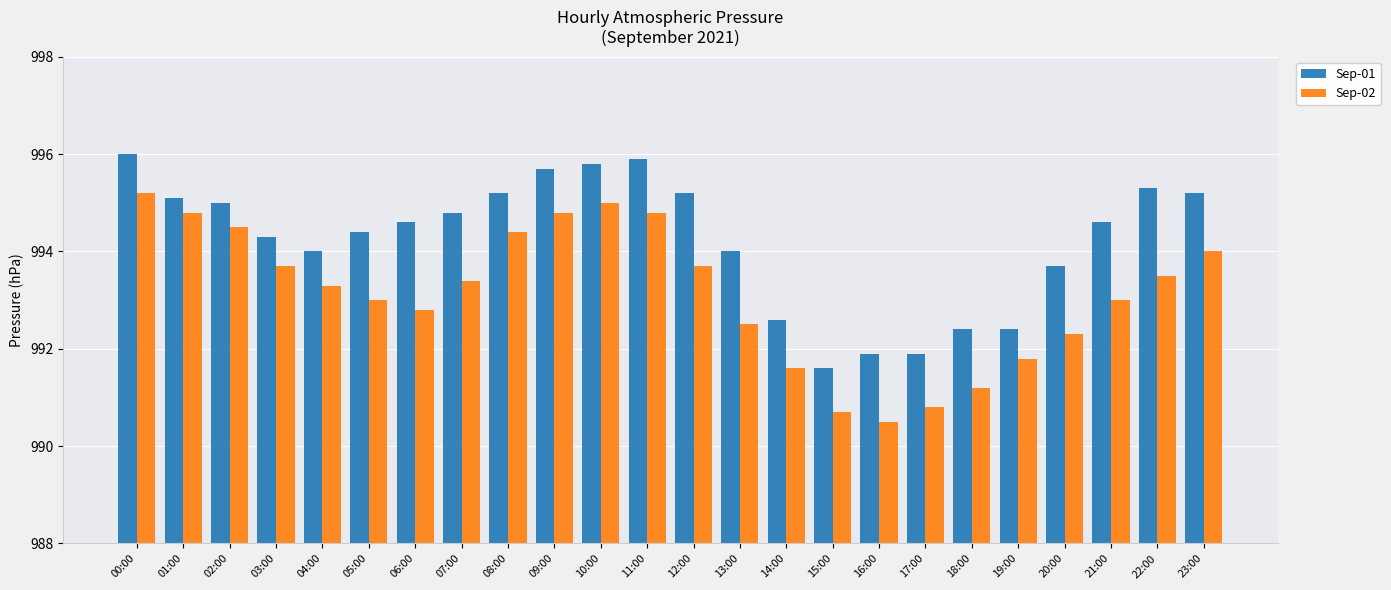

Reading left to right, list all the values displayed in this chart.

Sep-01: 00:00=996.0	01:00=995.1	02:00=995.0	03:00=994.3	04:00=994.0	05:00=994.4	06:00=994.6	07:00=994.8	08:00=995.2	09:00=995.7	10:00=995.8	11:00=995.9	12:00=995.2	13:00=994.0	14:00=992.6	15:00=991.6	16:00=991.9	17:00=991.9	18:00=992.4	19:00=992.4	20:00=993.7	21:00=994.6	22:00=995.3	23:00=995.2
Sep-02: 00:00=995.2	01:00=994.8	02:00=994.5	03:00=993.7	04:00=993.3	05:00=993.0	06:00=992.8	07:00=993.4	08:00=994.4	09:00=994.8	10:00=995.0	11:00=994.8	12:00=993.7	13:00=992.5	14:00=991.6	15:00=990.7	16:00=990.5	17:00=990.8	18:00=991.2	19:00=991.8	20:00=992.3	21:00=993.0	22:00=993.5	23:00=994.0